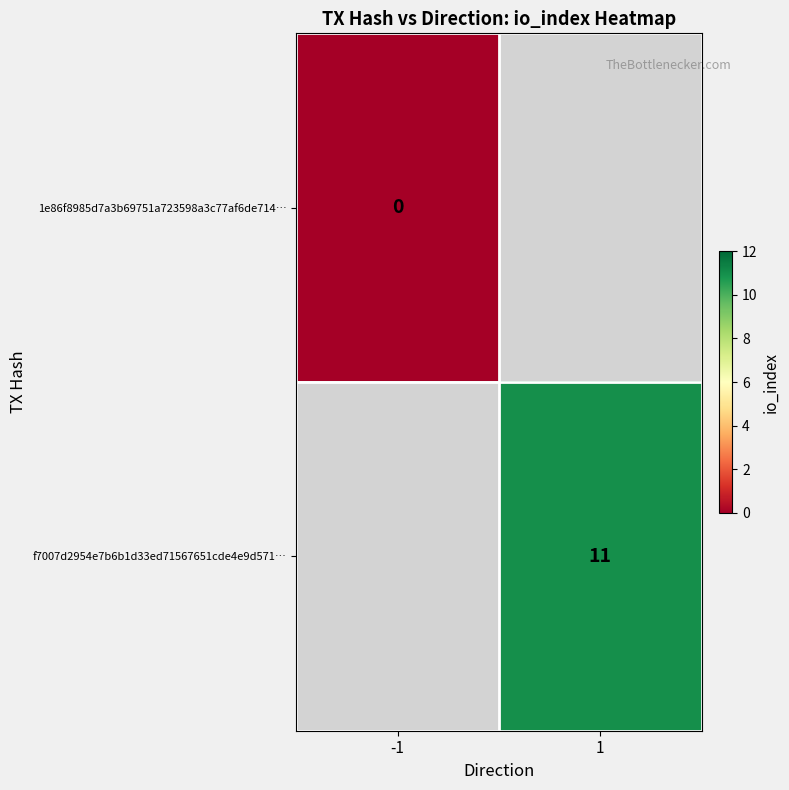

Is it true that f7007d2954e7b6b1d33ed71567651cde4e9d571… equals 11 at 1?

True